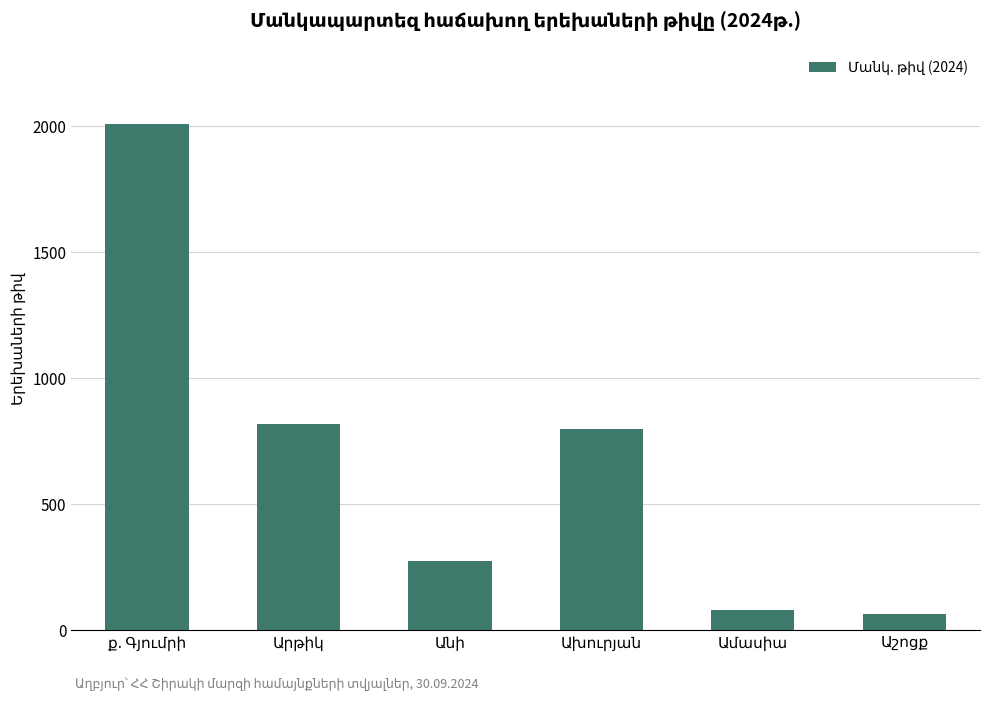

Reading right to left, what are all the values shown in this chart?

63	80	799	275	819	2011